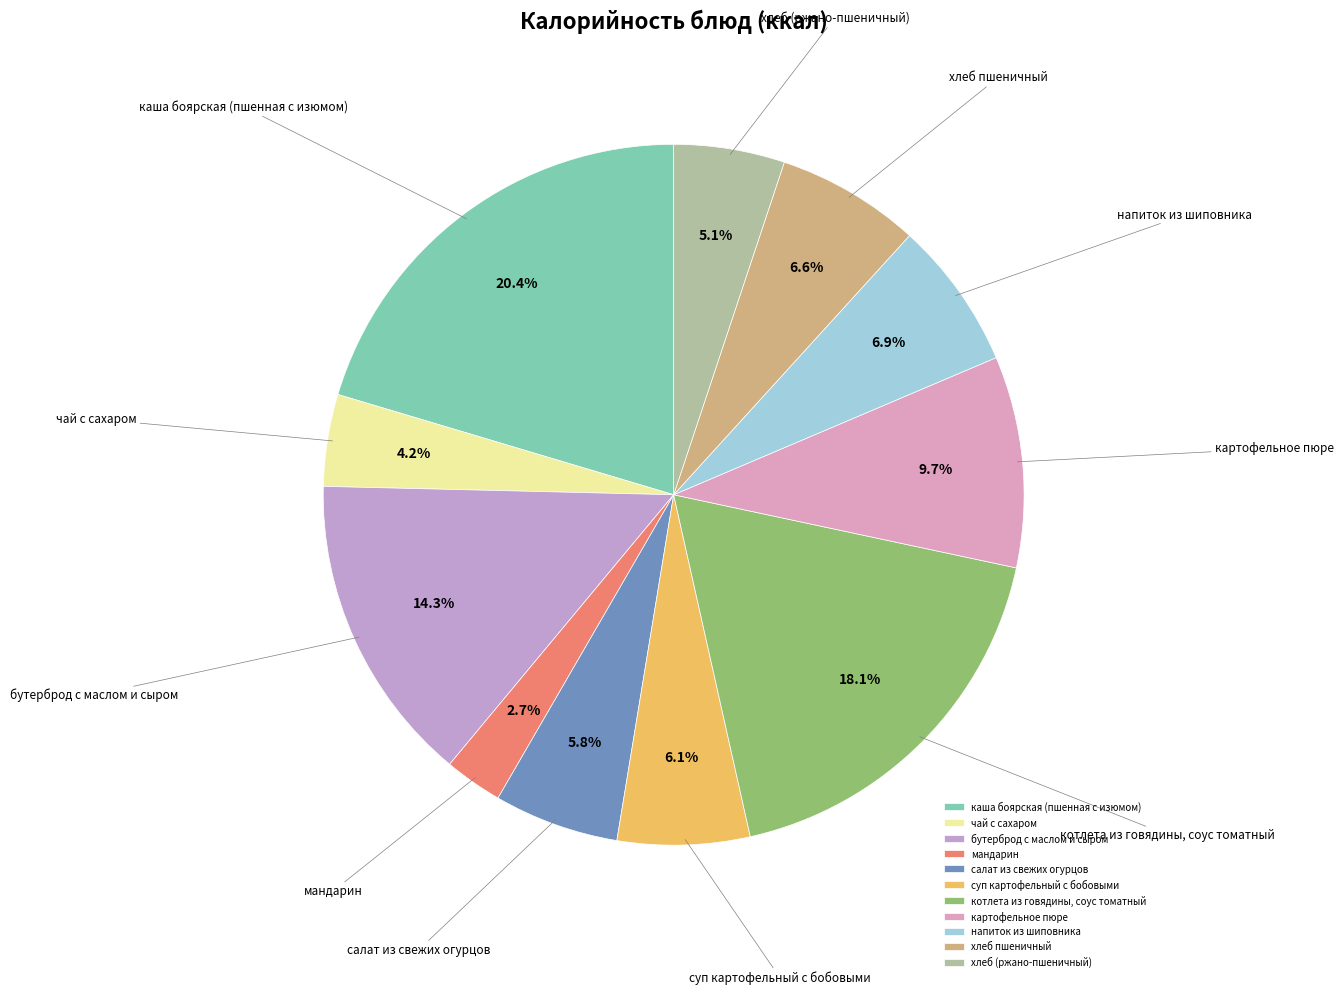

Between мандарин and напиток из шиповника, which is larger?

напиток из шиповника